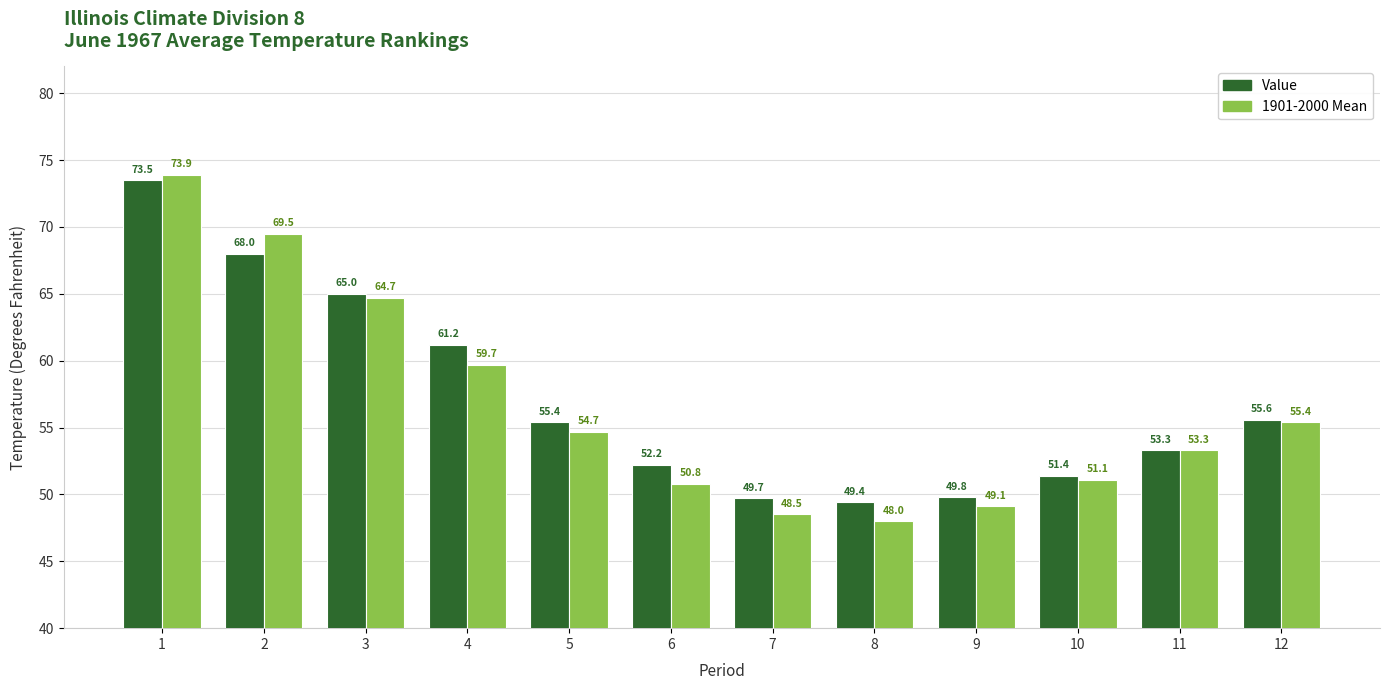

Between 6 and 9, which series saw the biggest shift?

Value